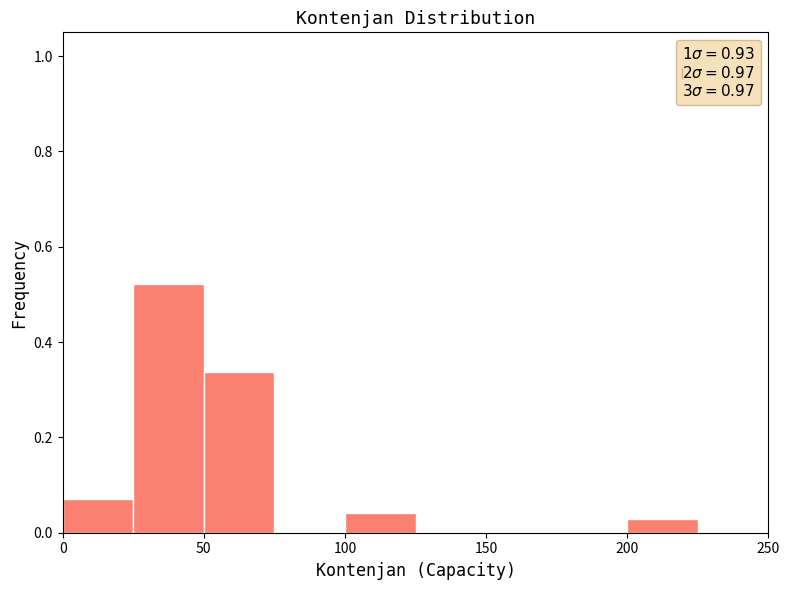

How tall is the bar that spans 0 to 25 on the x-axis? The values are not printed on the chart, so give them approximately, as read against the axis.

0.08